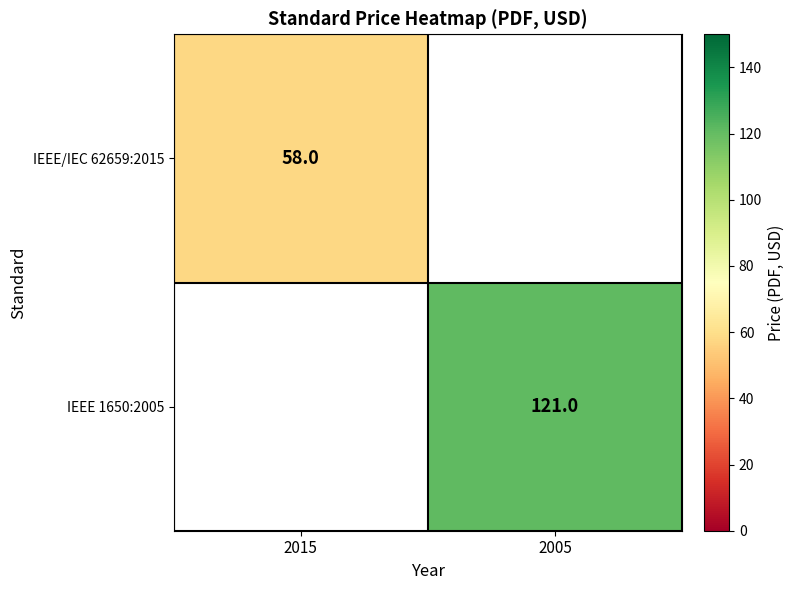

The IEEE/IEC 62659:2015 series shows 58 at 2015. True or false?

True